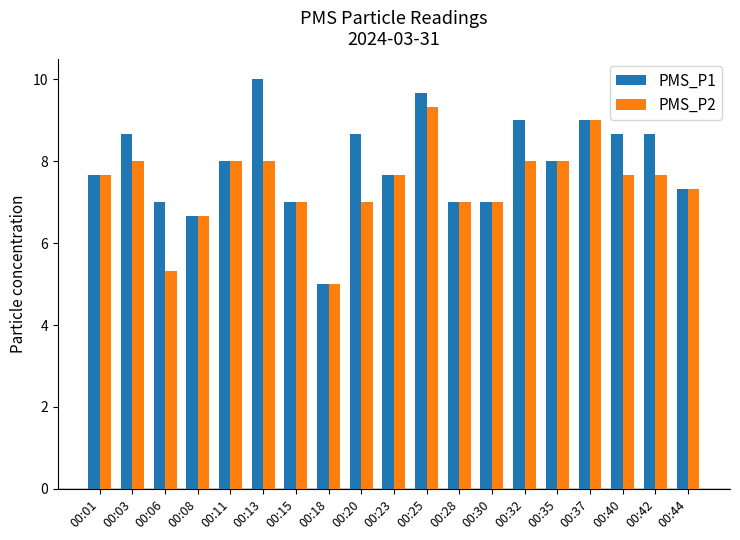

Which series has the largest total across all categories?

PMS_P1